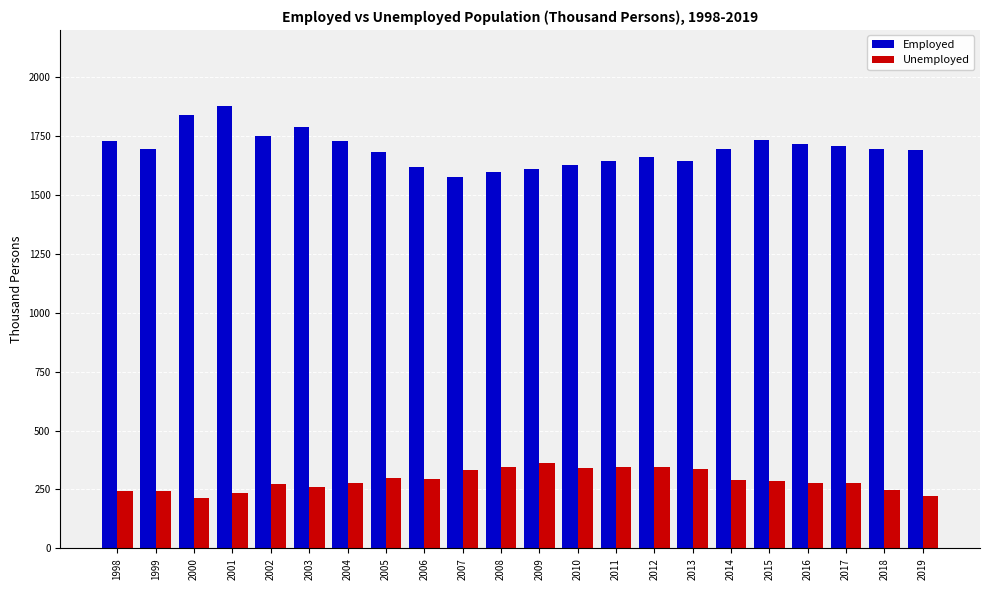

How many data points in Unemployed are above 284?

11